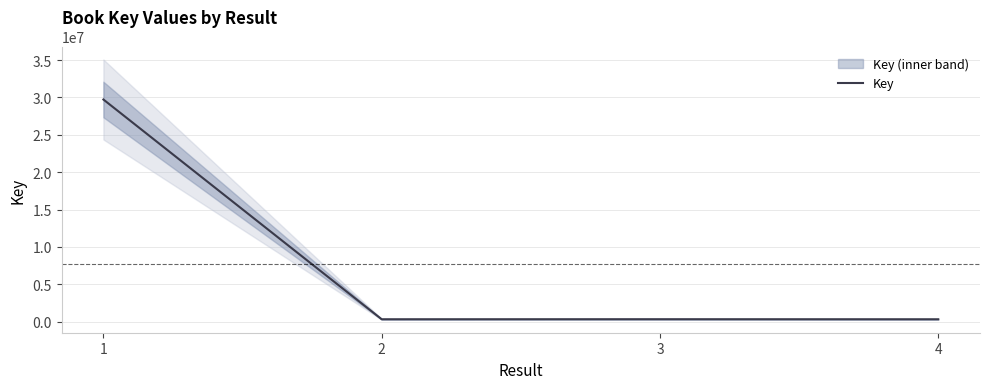

What is the sum of the values at 3 and 2?

658442